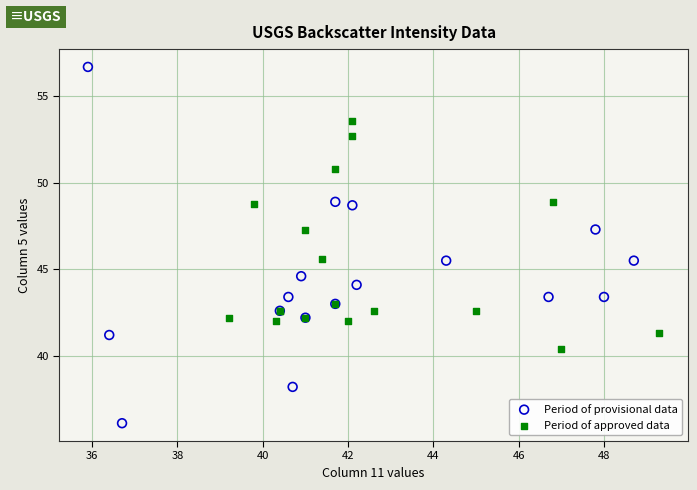

Which series has the widest spread of Y values?

Period of provisional data